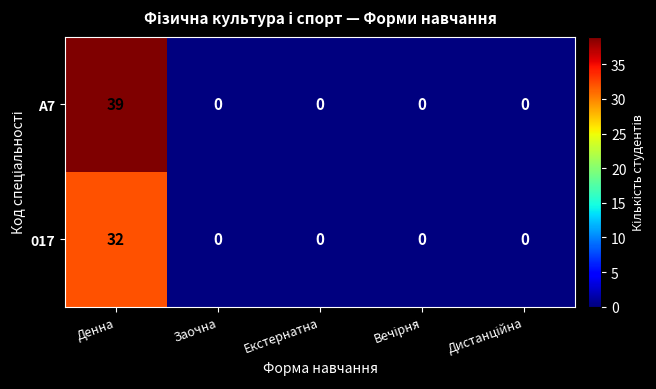

At how many categories does at least one series exceed 25?

1